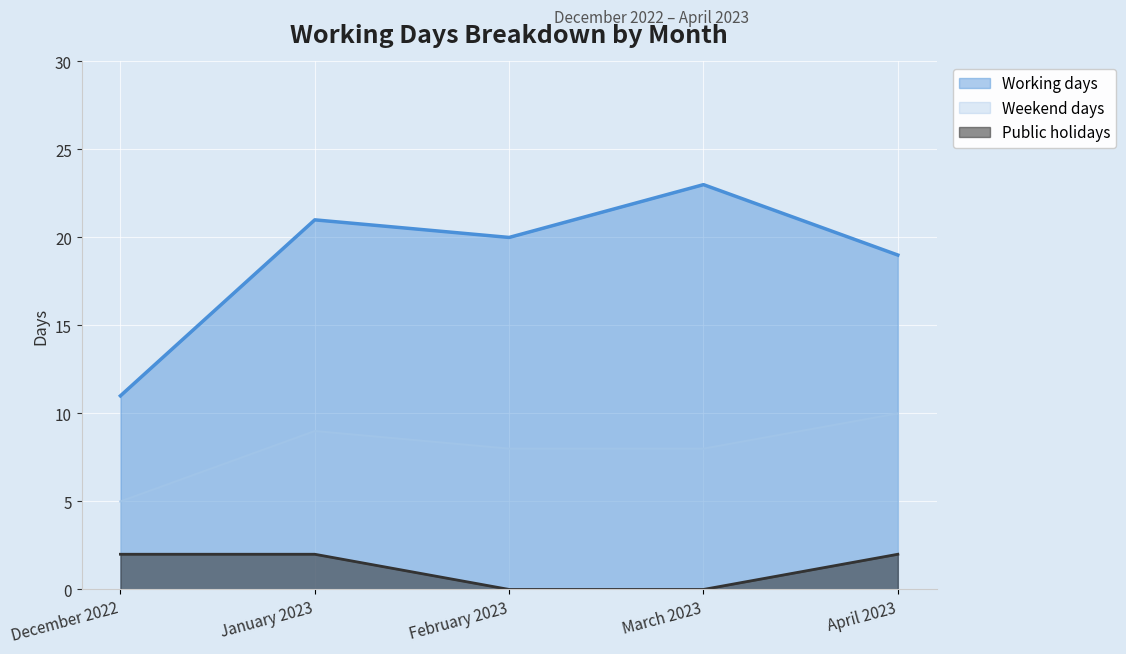

What is the greatest value displayed?

23